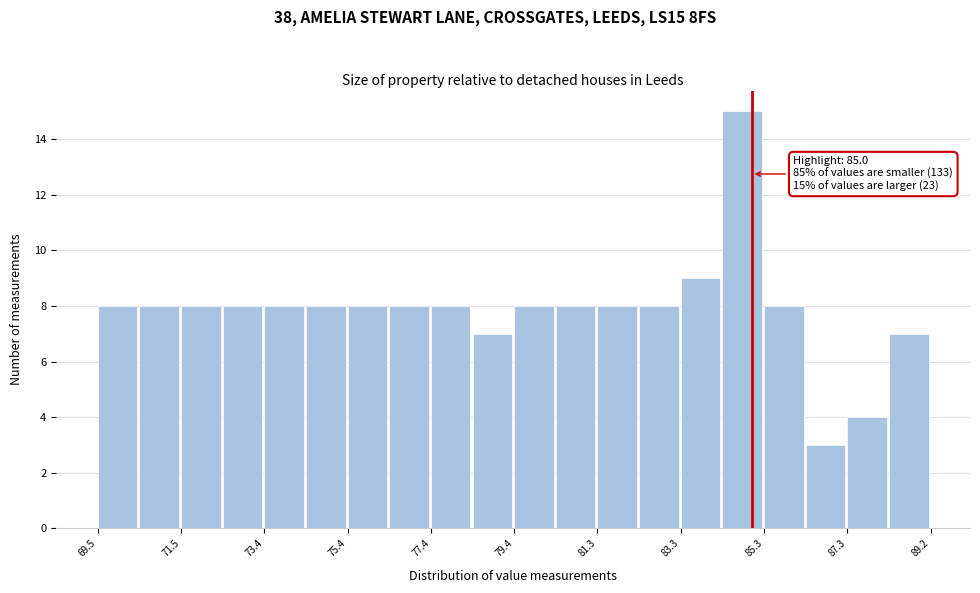

Over which range of the x-axis is the bar tallest?

84.4 to 85.2